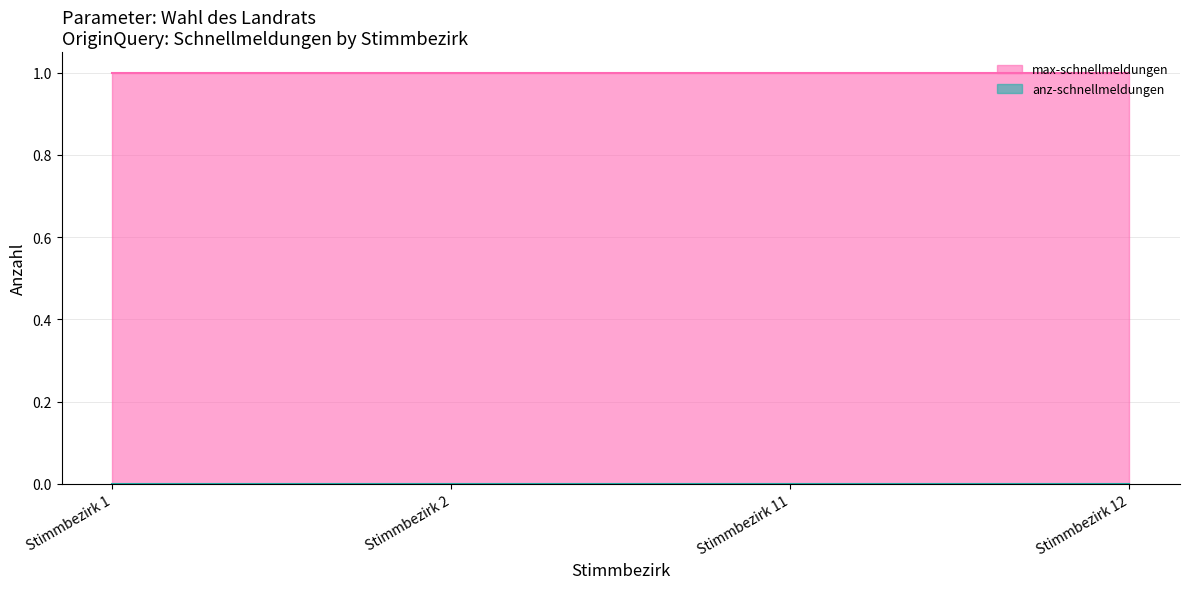

What is the spread (max minus min) of values at Stimmbezirk 12?

1